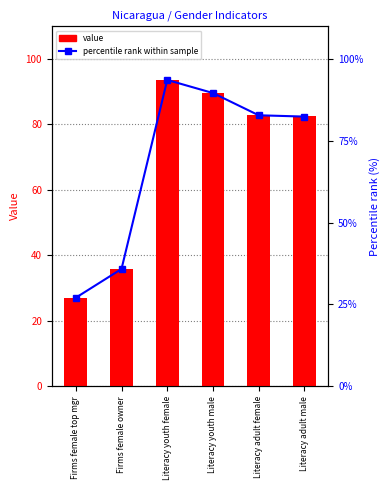

Rank the series by their average value, from lowest to highest.

percentile rank, value